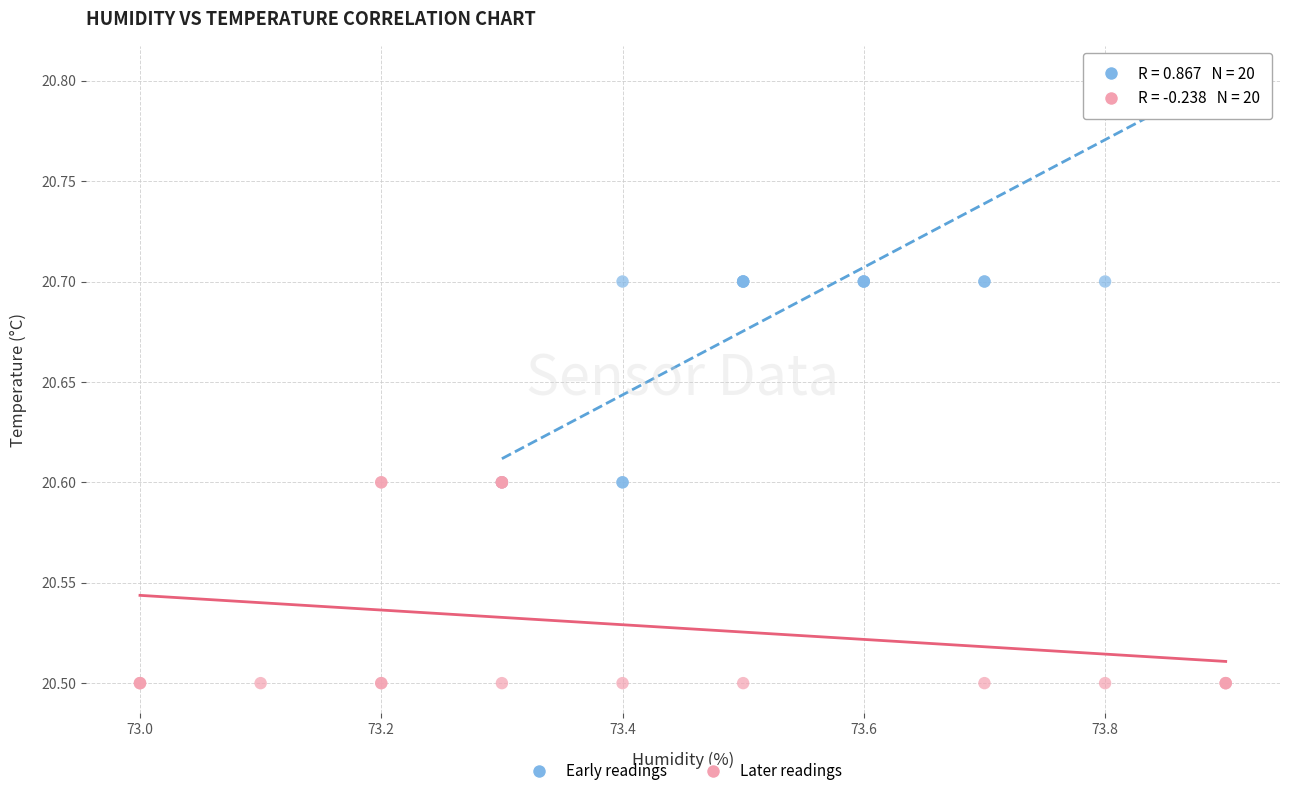

Which series contains the highest Y value?

Early readings